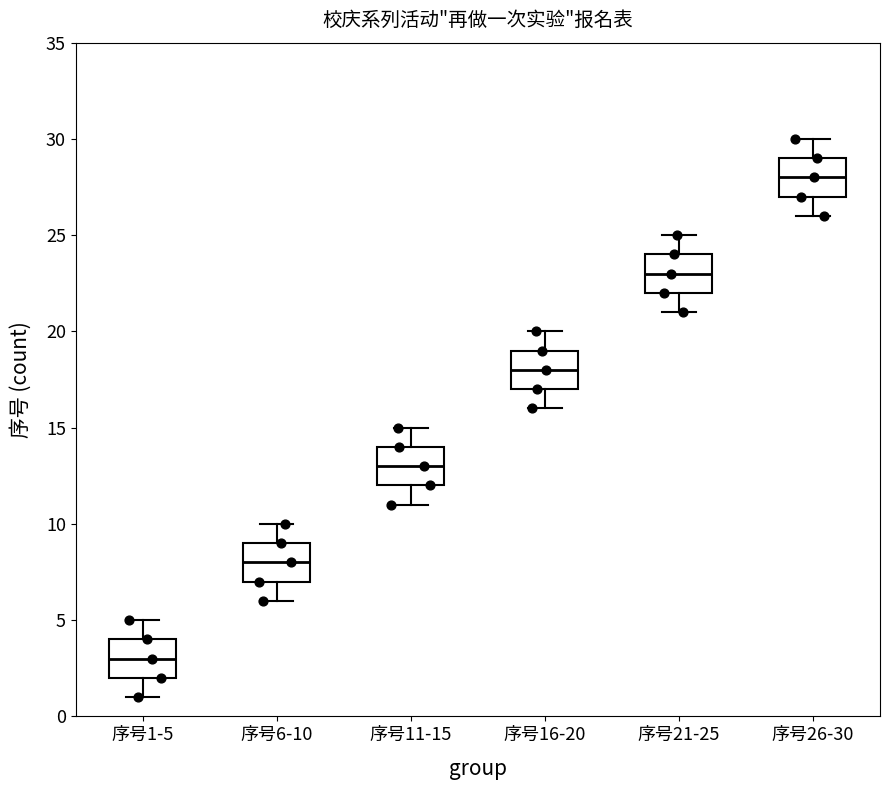

Reading left to right, read every box against the y-axis: the position of its median line, the range the box covers, and the ends of its whiskers. The values are not printed on the chart, so give them approximately, as read against the axis.

序号1-5: median 3, box 2 to 4, whiskers 1 to 5
序号6-10: median 8, box 7 to 9, whiskers 6 to 10
序号11-15: median 13, box 12 to 14, whiskers 11 to 15
序号16-20: median 18, box 17 to 19, whiskers 16 to 20
序号21-25: median 23, box 22 to 24, whiskers 21 to 25
序号26-30: median 28, box 27 to 29, whiskers 26 to 30